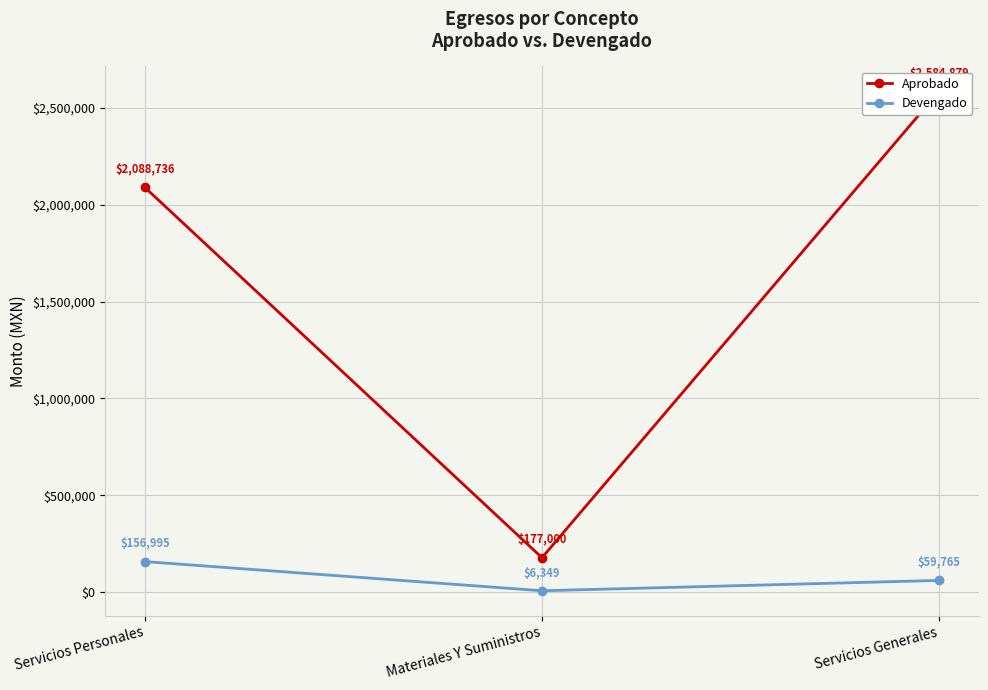

List the series in order of their peak value, highest first.

Aprobado, Devengado